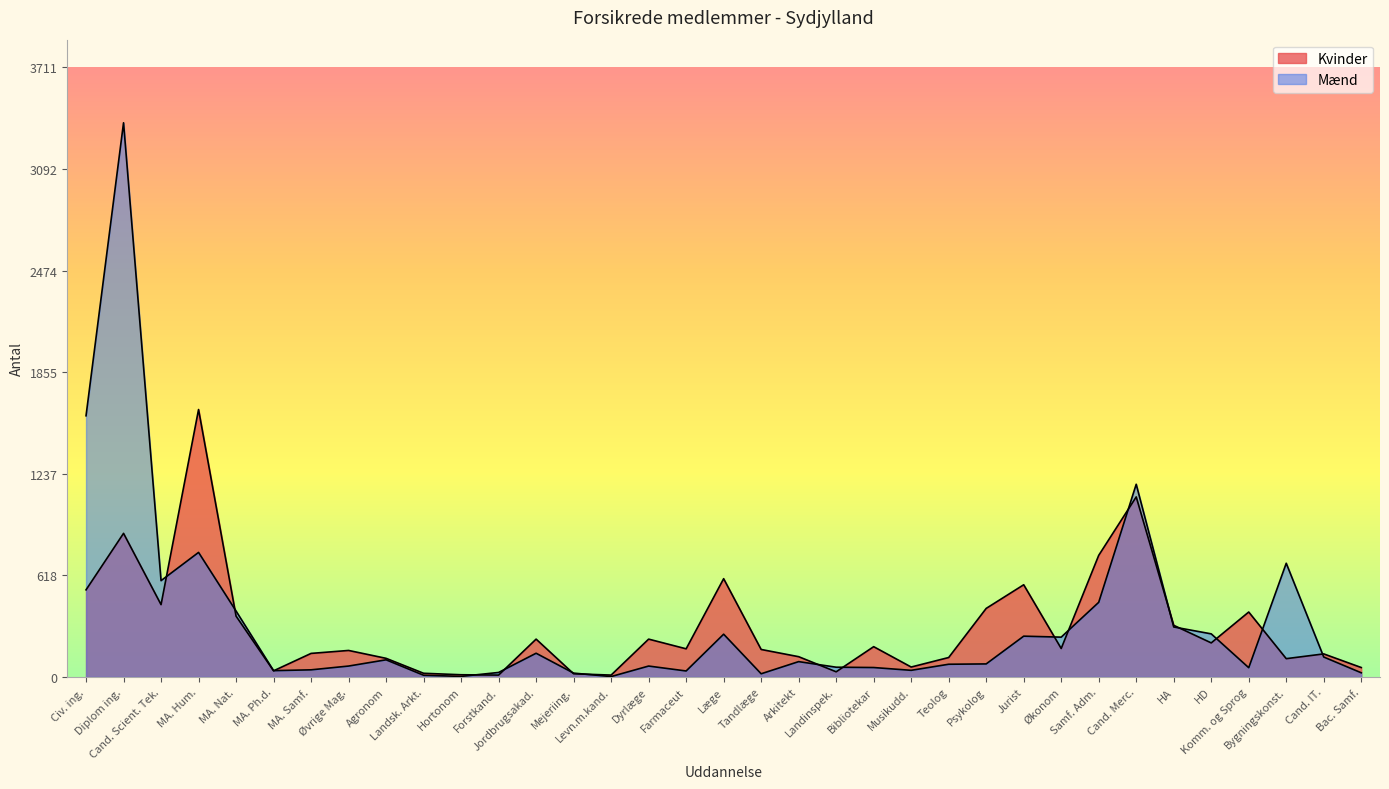

How many values in the Kvinder series are below 171?

17